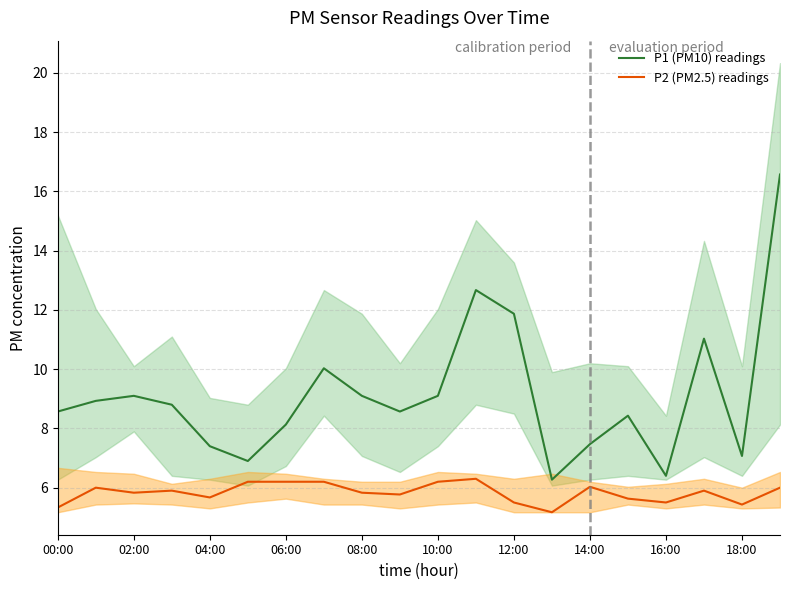

What are all the series names shown in the legend?

P1 (PM10) readings, P2 (PM2.5) readings